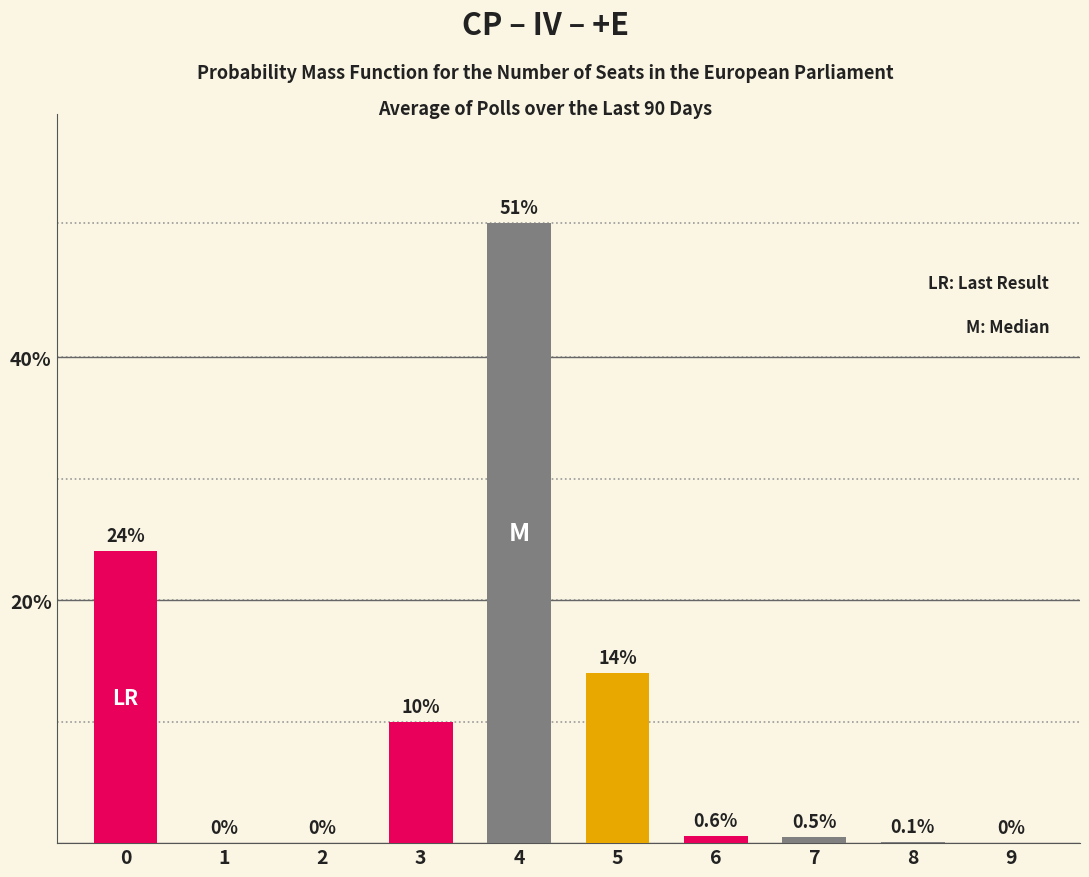

What is the approximate value at 3?

10.0